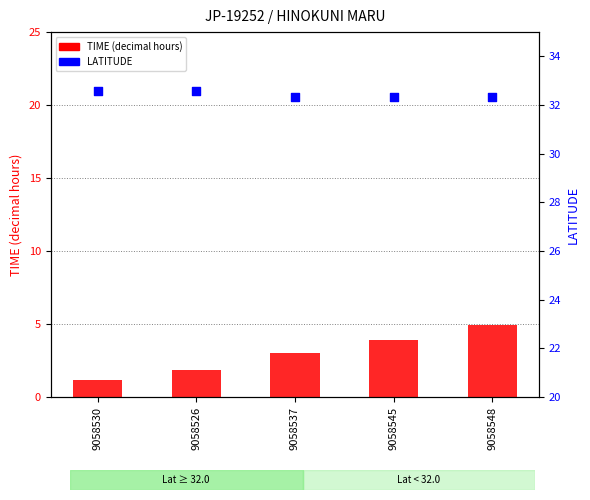

Which series has the widest spread of Y values?

TIME (decimal hours)